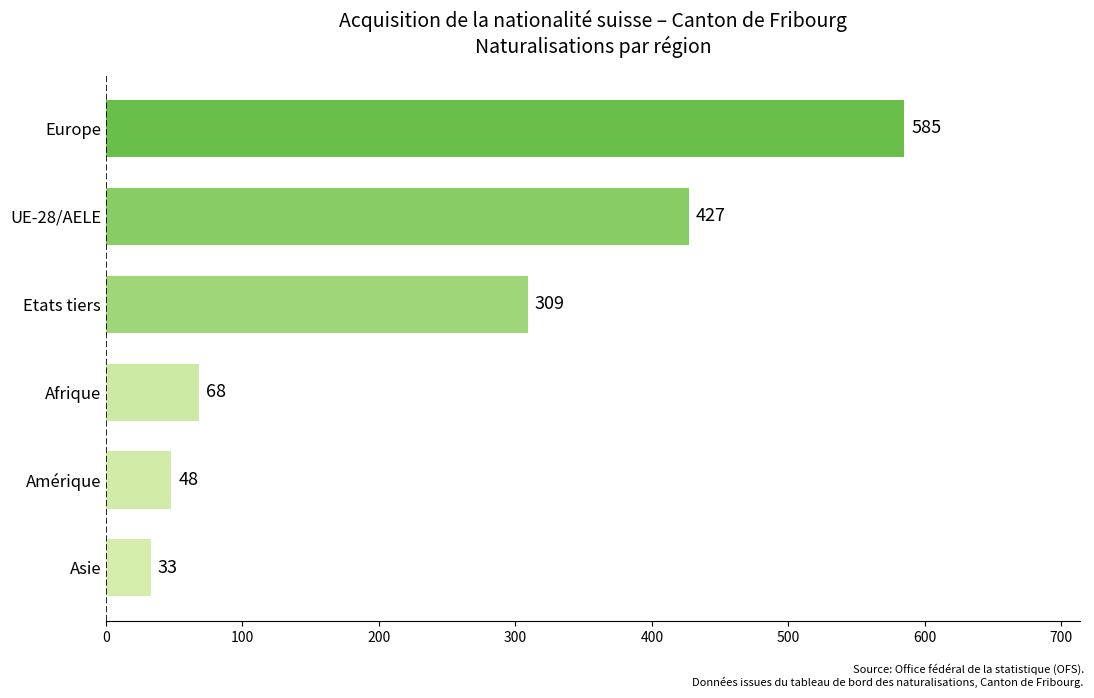

Reading top to bottom, list all the values displayed in this chart.

585	427	309	68	48	33